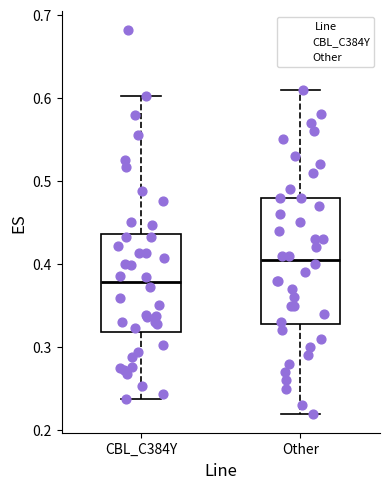

Where does the upper whisker of the box for CBL_C384Y end on the y-axis? The values are not printed on the chart, so give them approximately, as read against the axis.

0.60